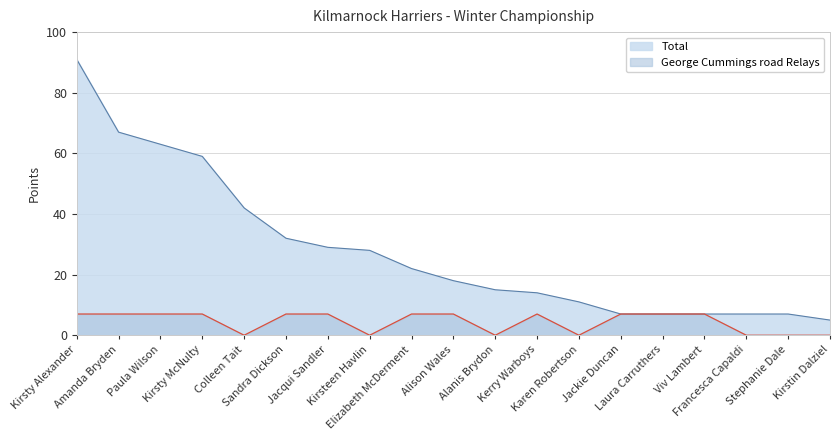

Which category has the highest value across all series?

Kirsty Alexander